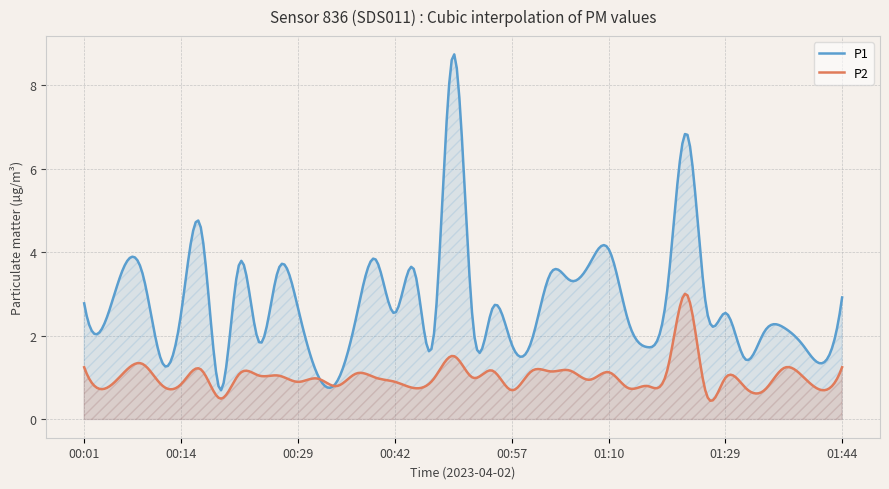

True or false: P1 and P2 intersect in this chart.

True